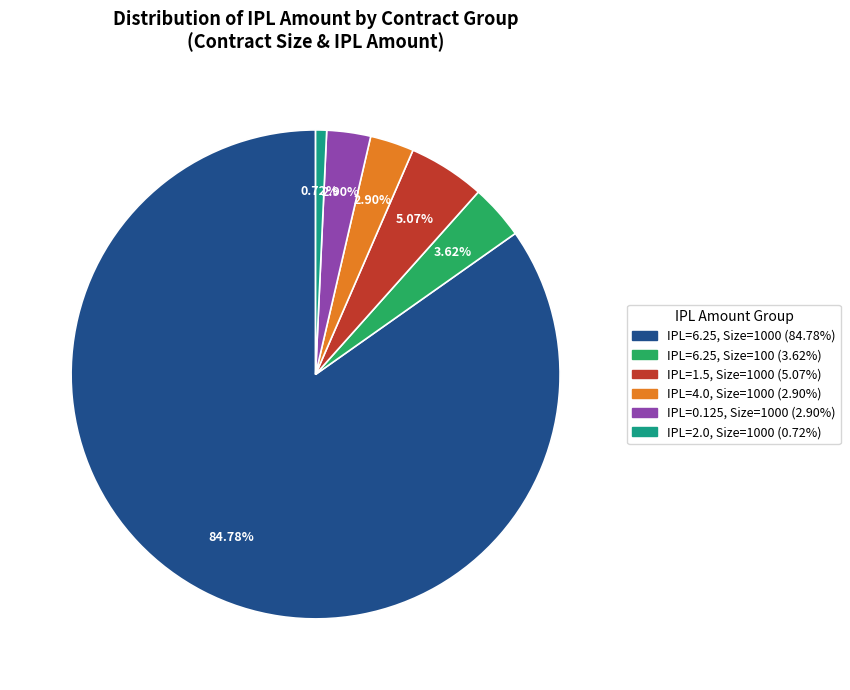

Is there a majority slice in this chart?

Yes